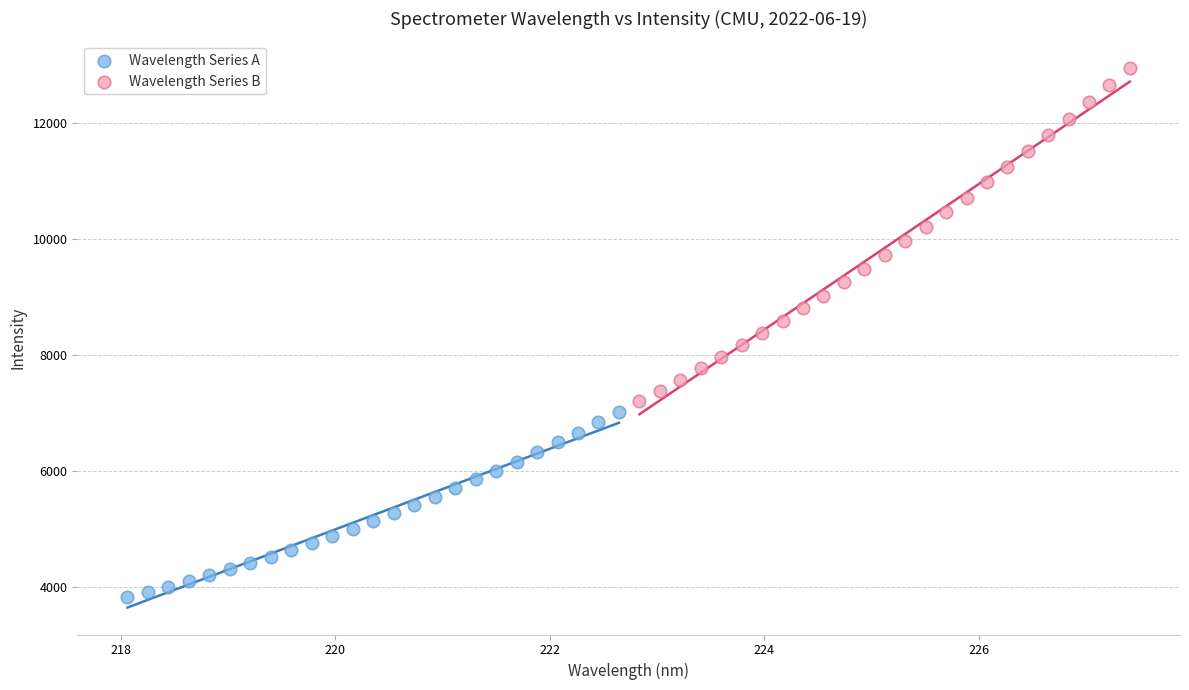

What are all the series names shown in the legend?

Wavelength Series A, Wavelength Series B